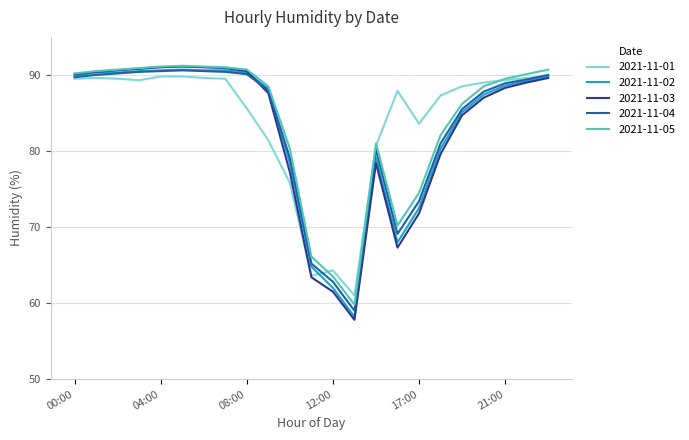

What is the greatest value displayed?

91.2